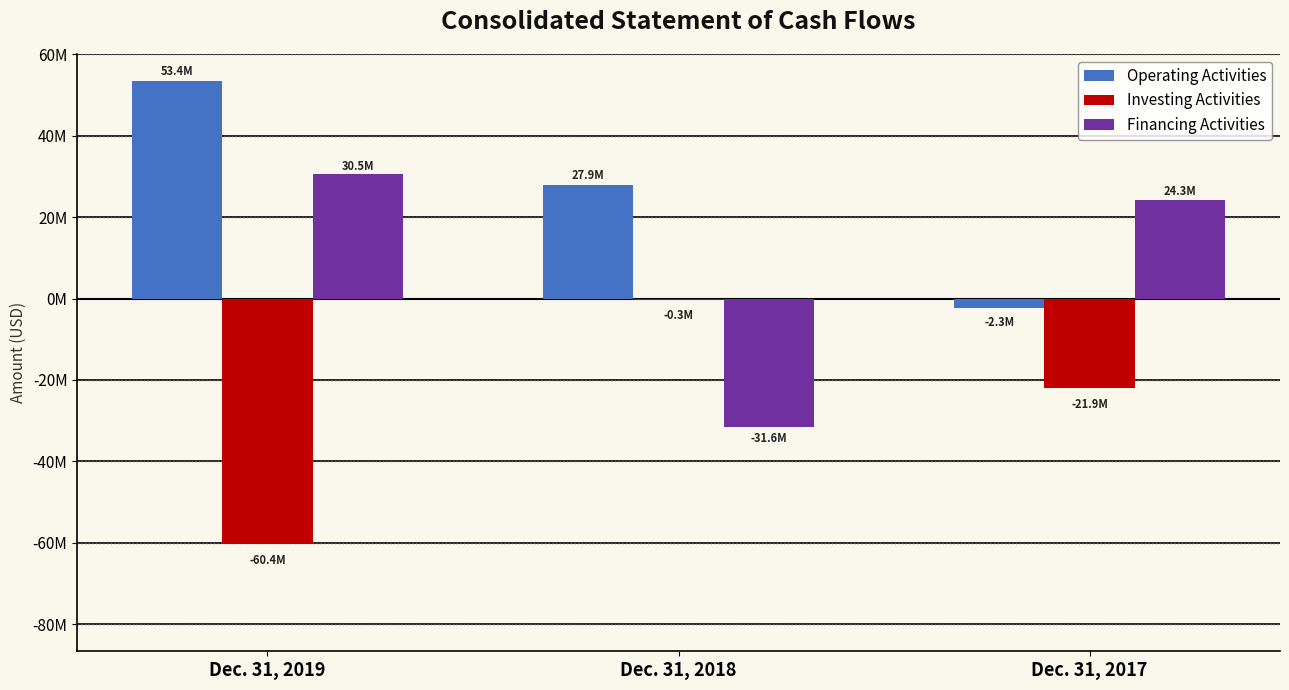

Where does the Financing Activities series first go above 24319059?

Dec. 31, 2019